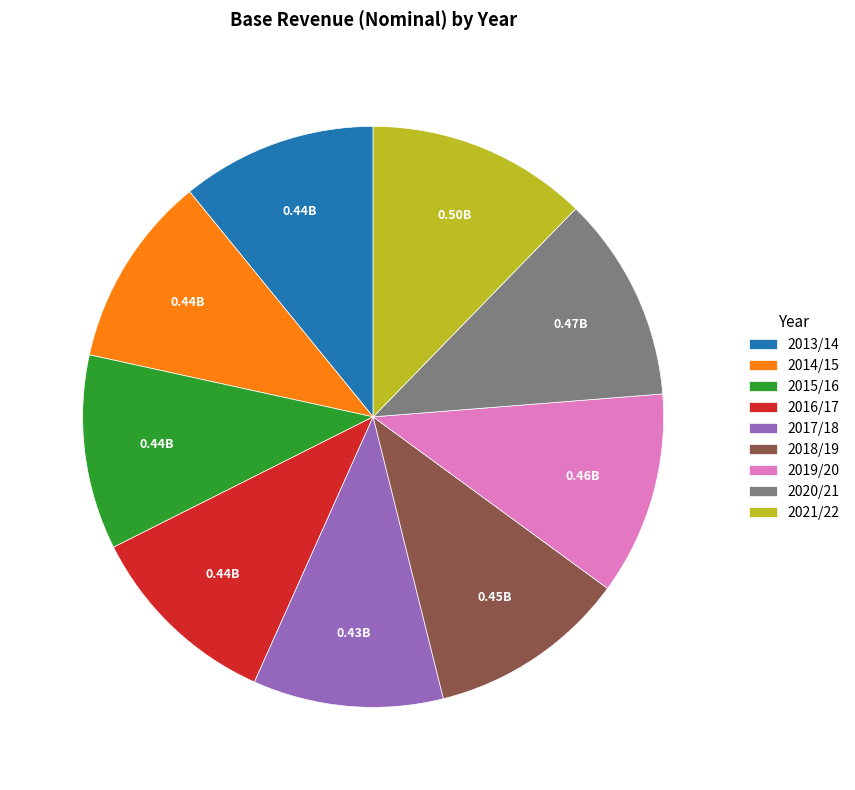

Is the sum of 2020/21 and 2016/17 greater than half?

No